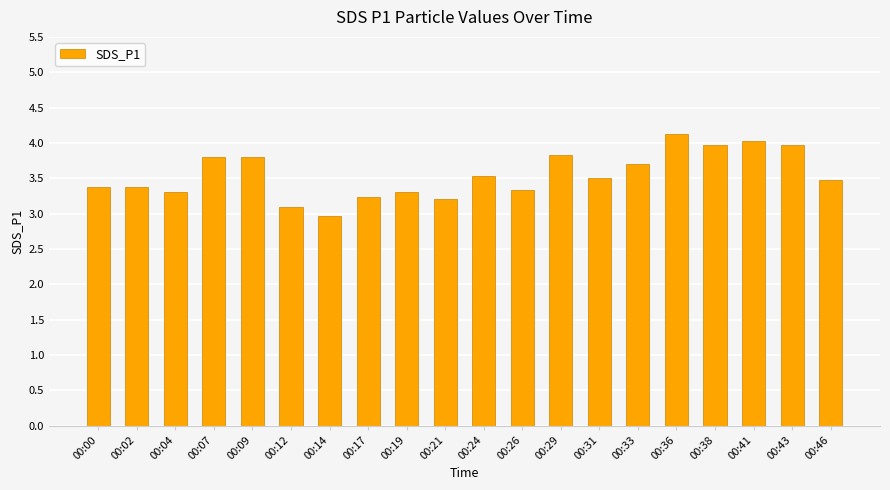

What is the change in value from 00:21 to 00:46?

+0.3